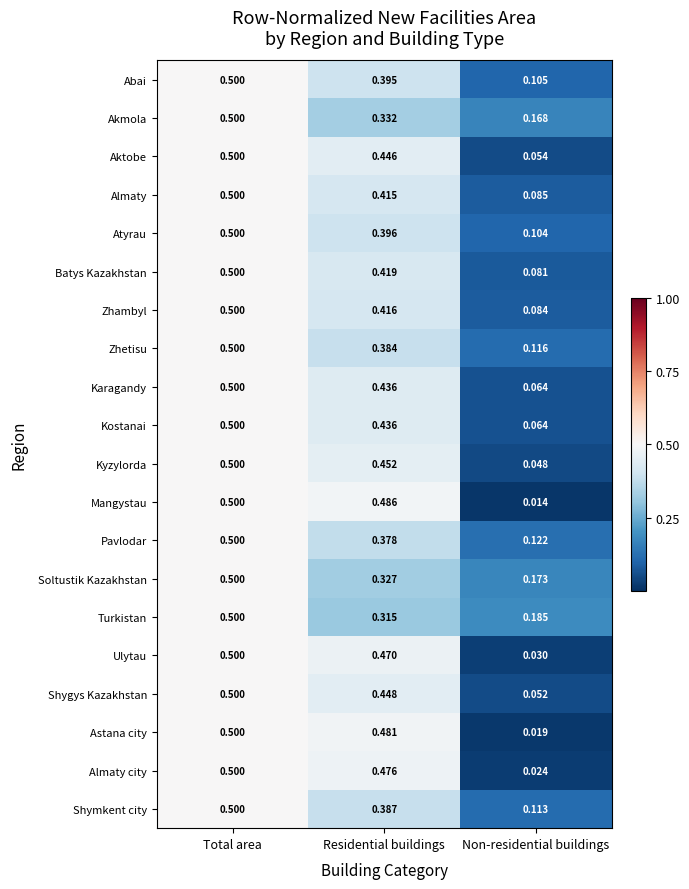

Is the value of Batys Kazakhstan at Total area greater than the value of Abai at Residential buildings?

Yes